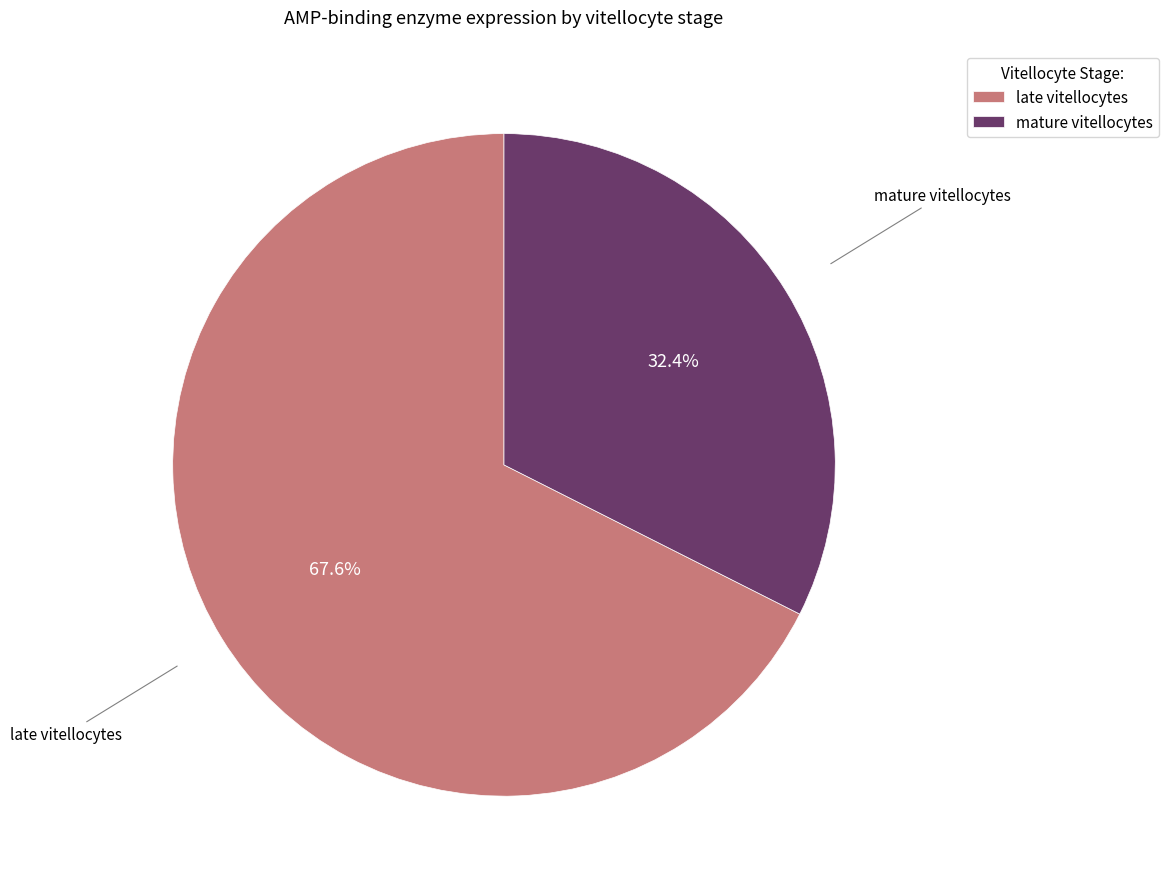

What percentage is the mature vitellocytes slice, to the nearest percent?

32%